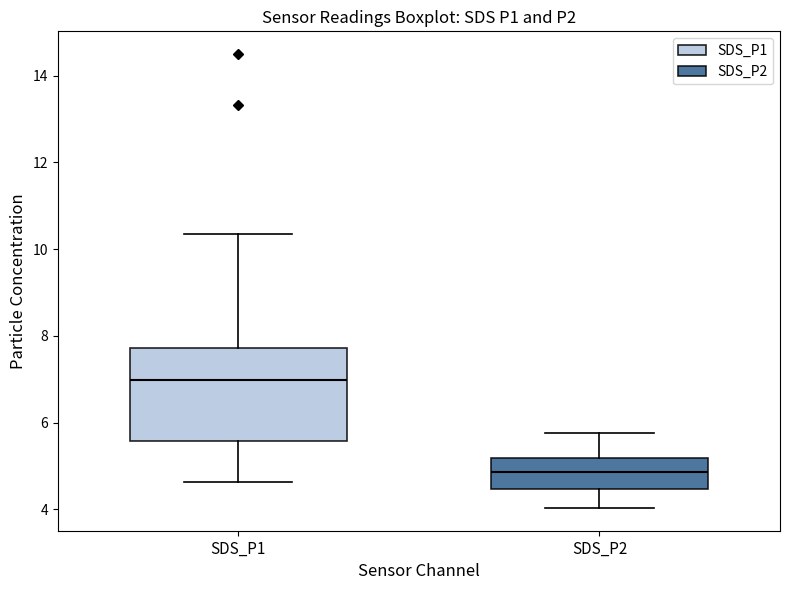

Where is the upper edge of the box for SDS_P2 on the y-axis? The values are not printed on the chart, so give them approximately, as read against the axis.

5.2